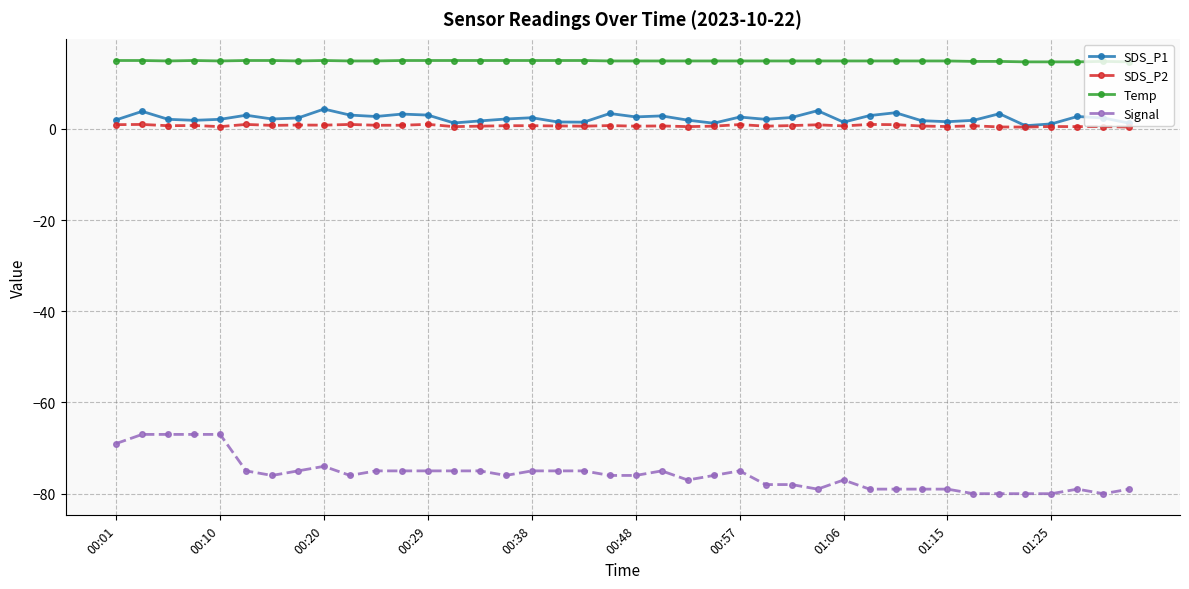

Which series has the largest total across all categories?

Temp